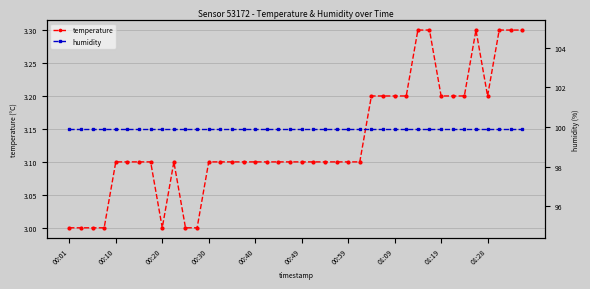

True or false: humidity and temperature cross at least once.

False